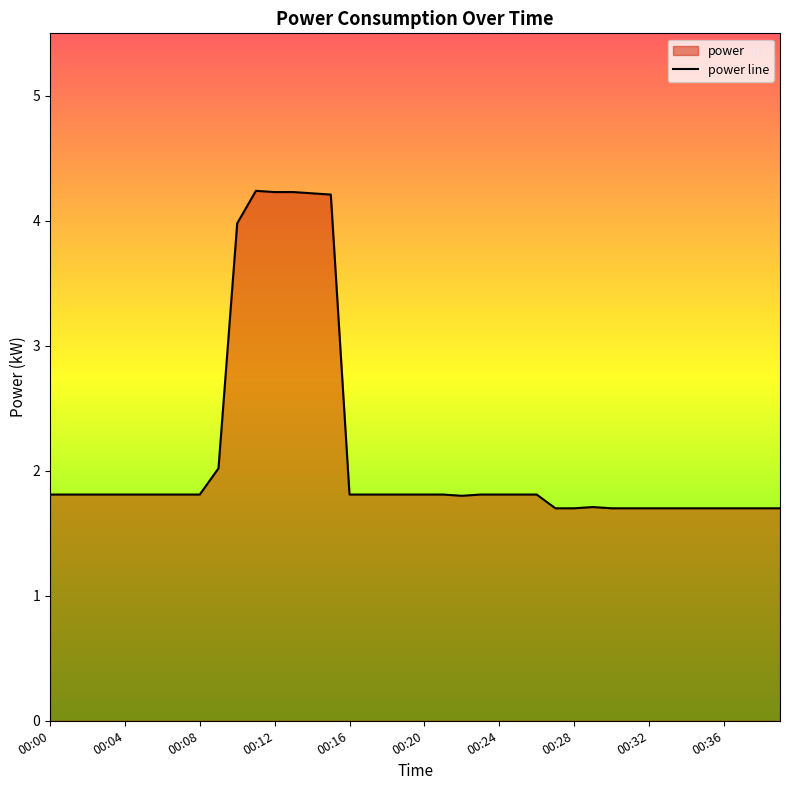

How many lines are shown in the chart?

1